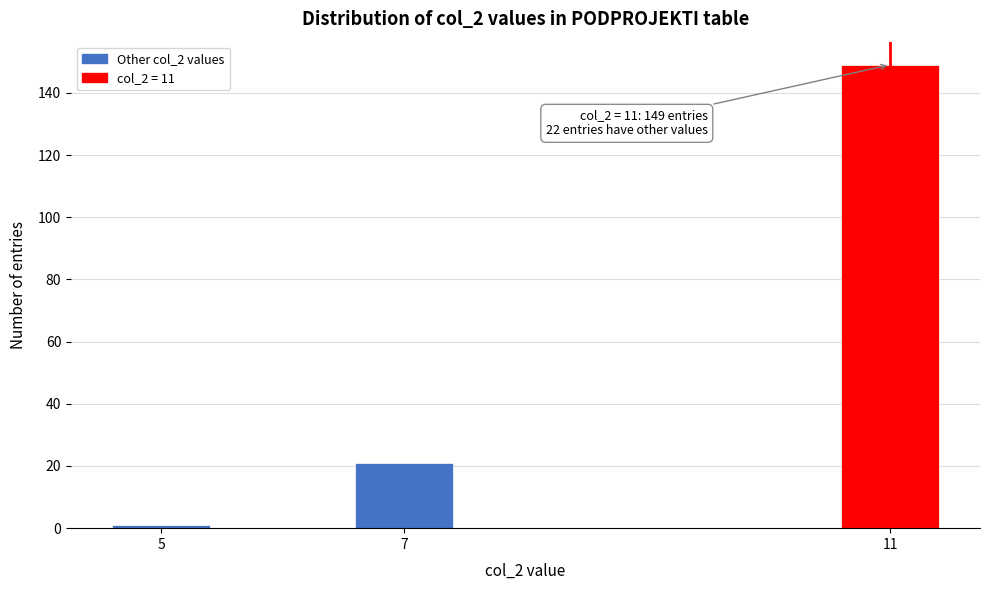

Reading left to right, transcribe all the data shown in this chart.

1	21	149